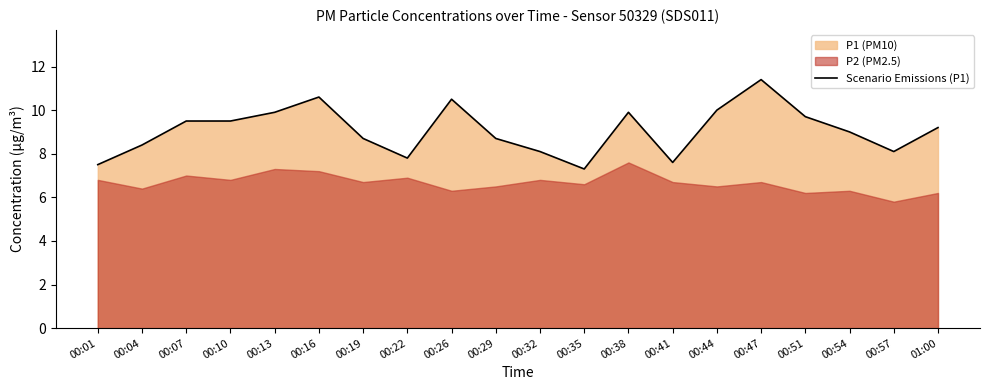

How many lines are shown in the chart?

1